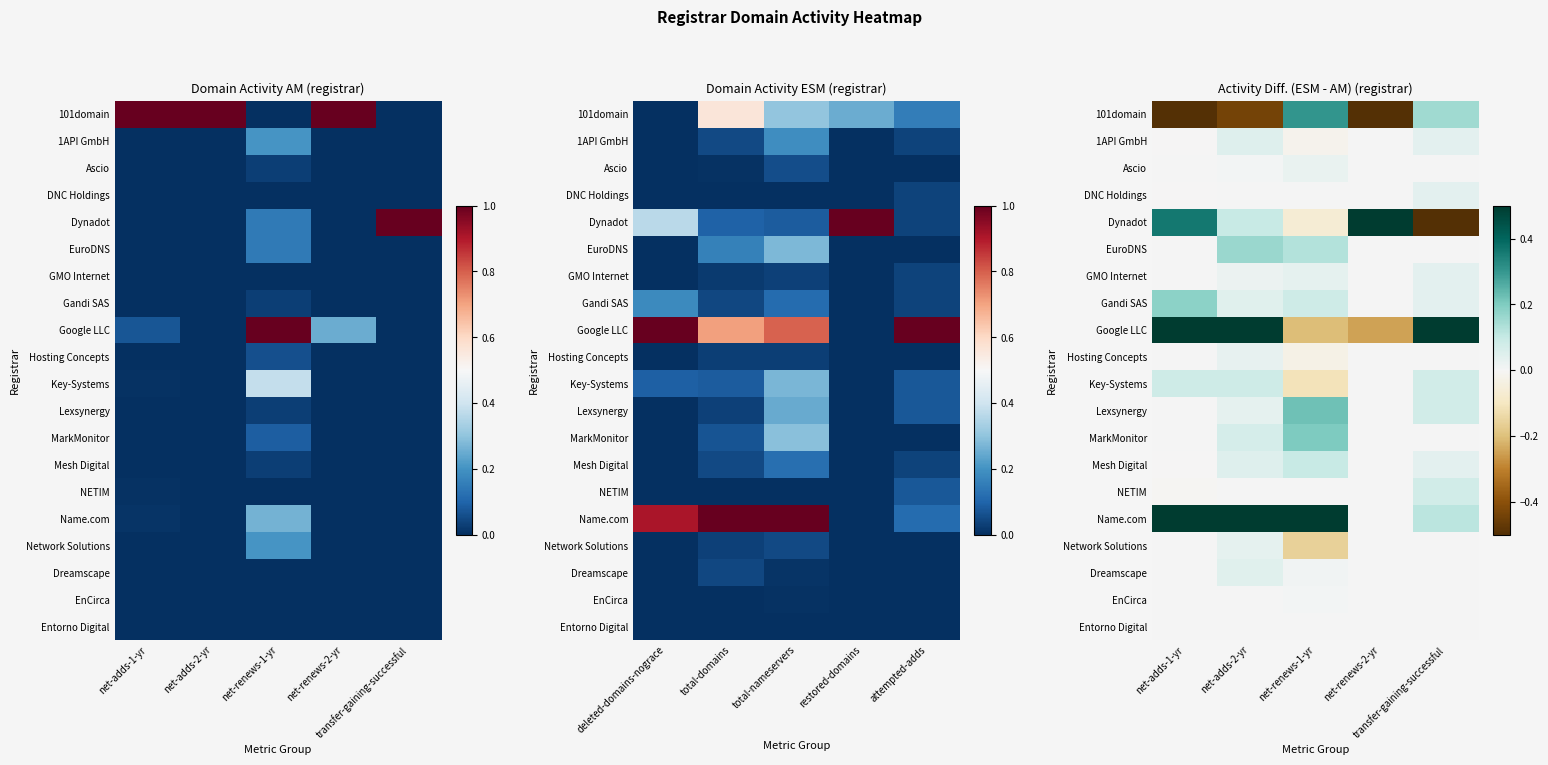

At how many categories does at least one series exceed 0?

5